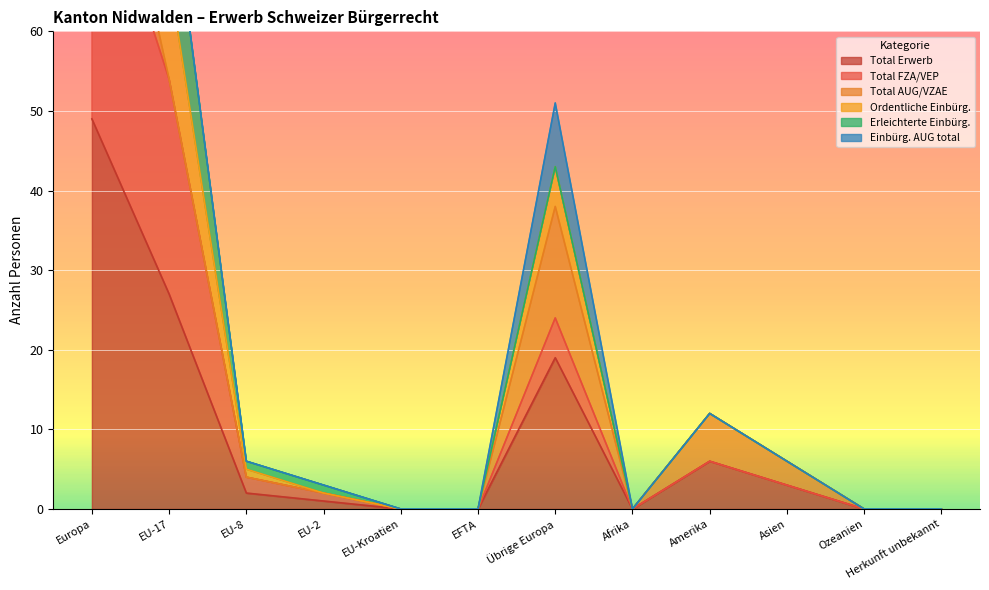

Where is Total Erwerb nearest to the value 24?

EU-17